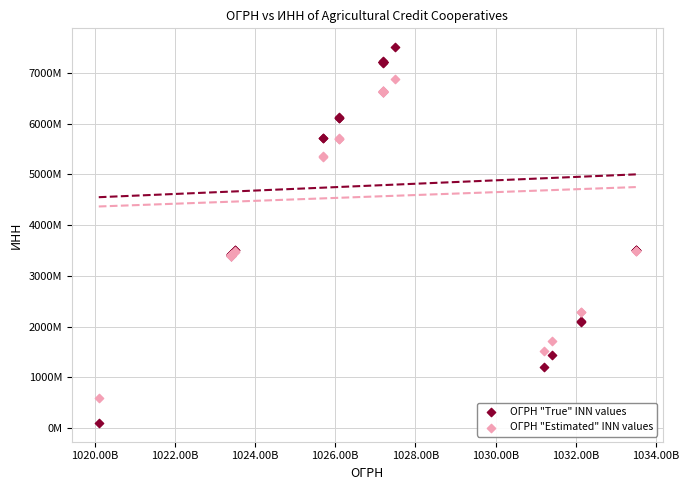

Which series has the widest spread of Y values?

ОГРН "True" INN values